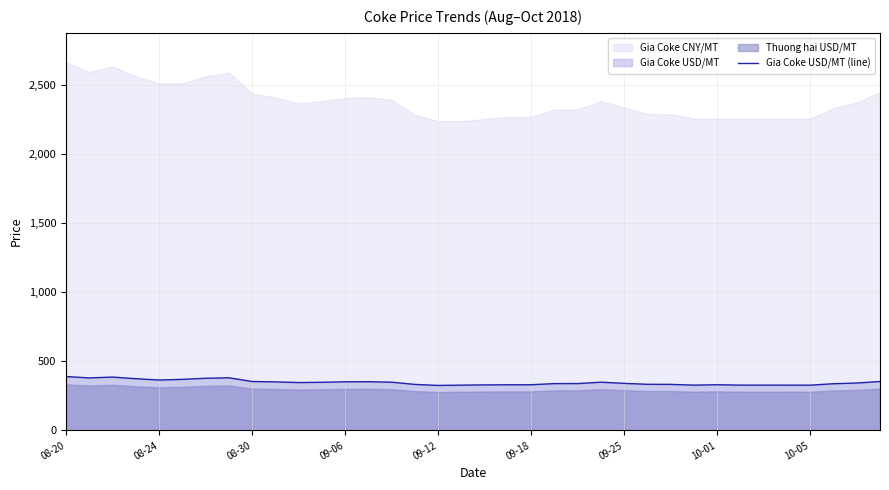

What is the lowest value of the Gia Coke USD/MT (line) series?

325.6